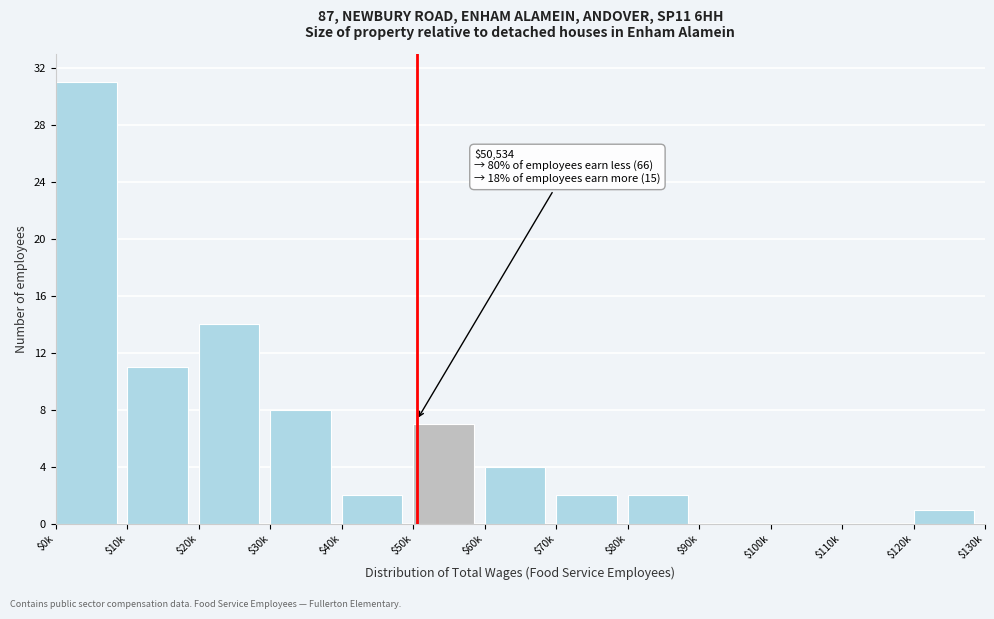

The chart shows a value of 12 at $110k. True or false?

False